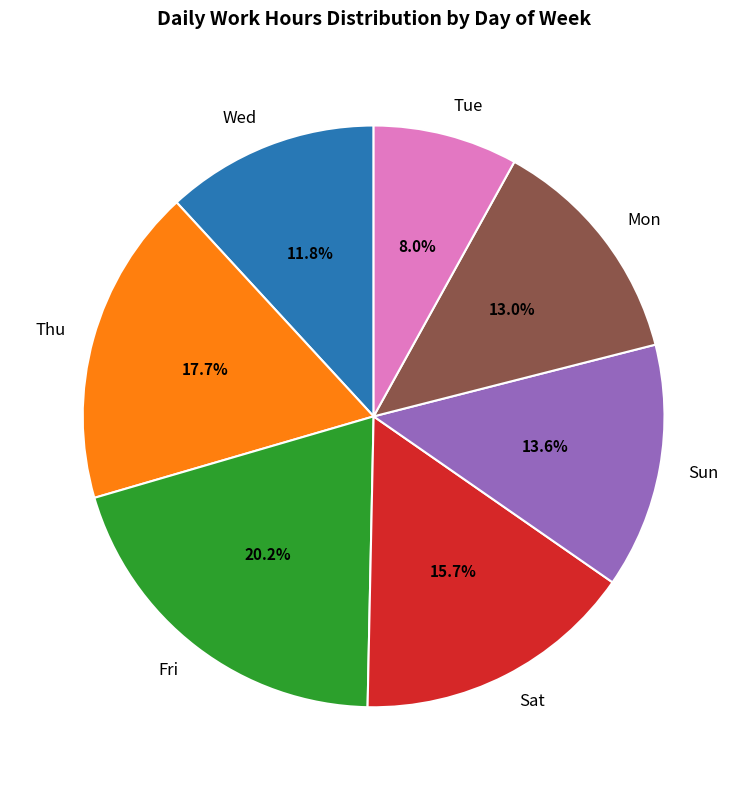

Do Sun and Thu together represent more than half of the pie?

No